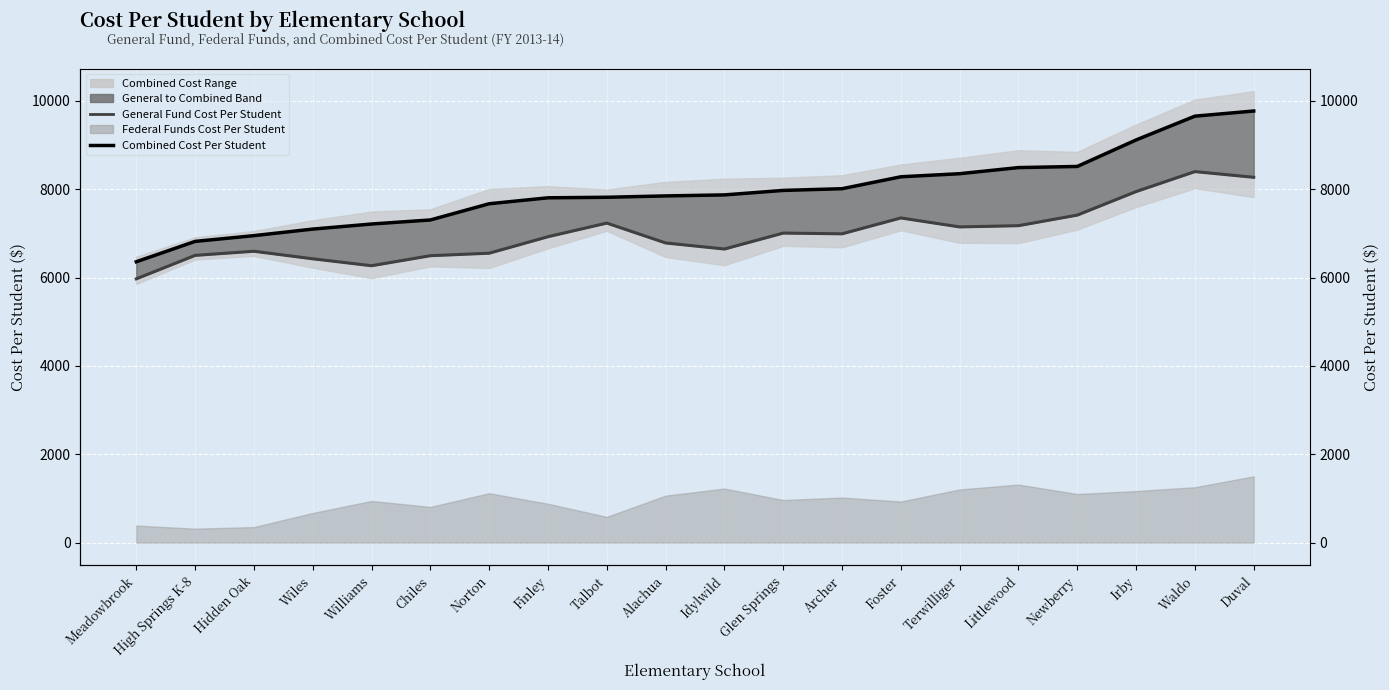

Between Talbot and Littlewood, which series saw the biggest shift?

Combined Cost Per Student